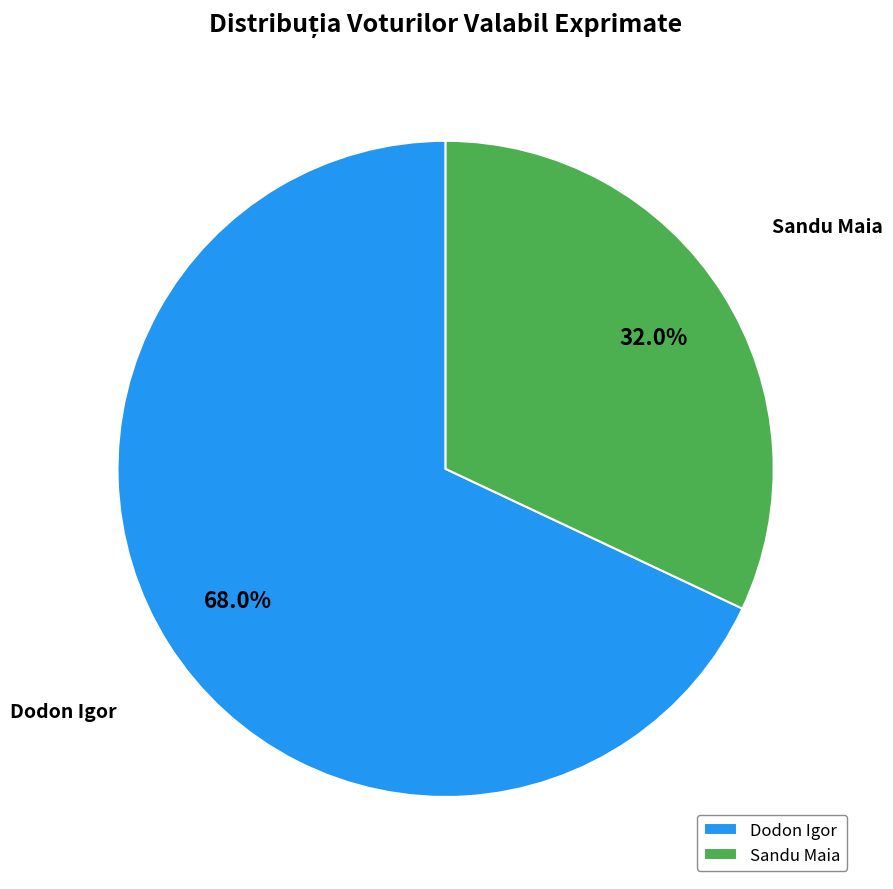

How many slices are in this pie chart?

2